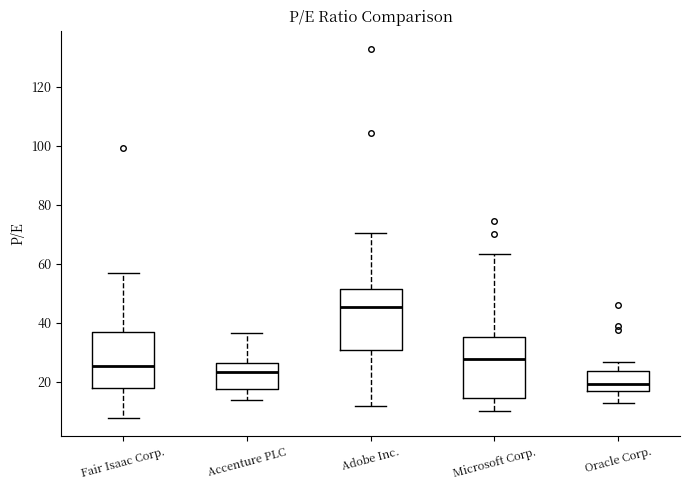

Where is the lower edge of the box for Accenture PLC on the y-axis? The values are not printed on the chart, so give them approximately, as read against the axis.

18